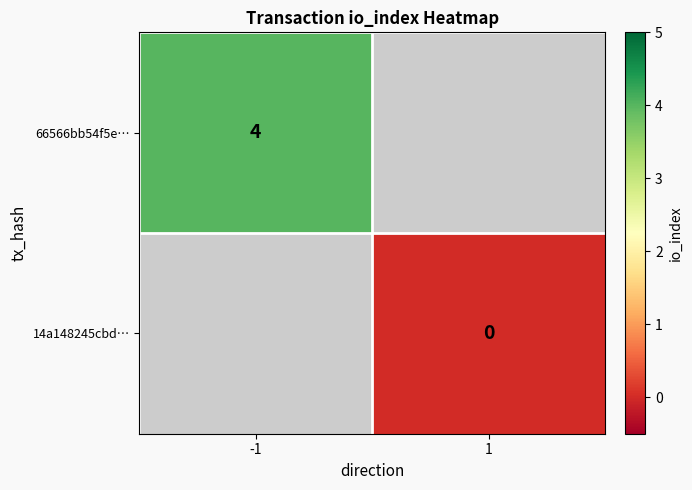

The value of 66566bb54f5e… at -1 is 2. True or false?

False